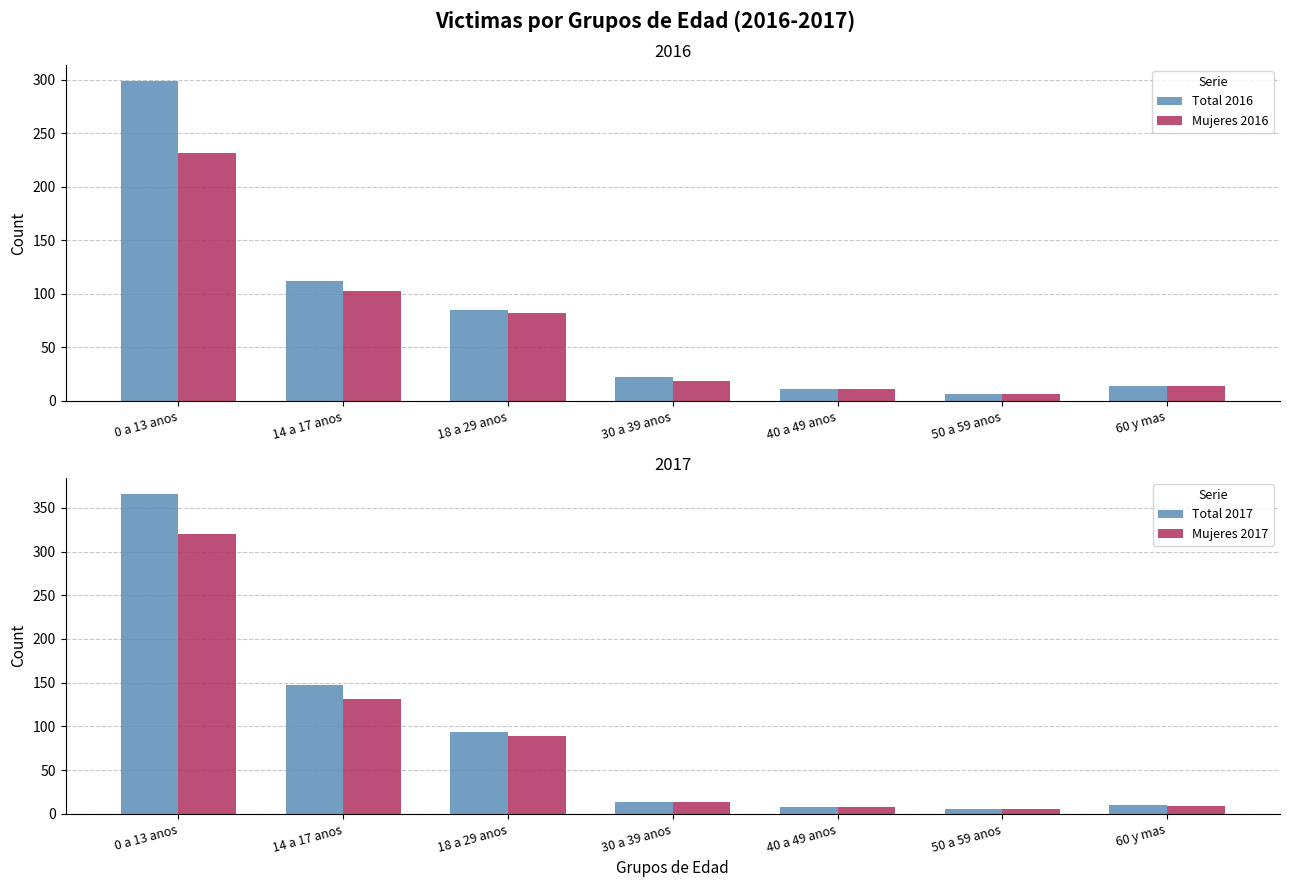

How many values in the Total 2017 series are below 14?

3